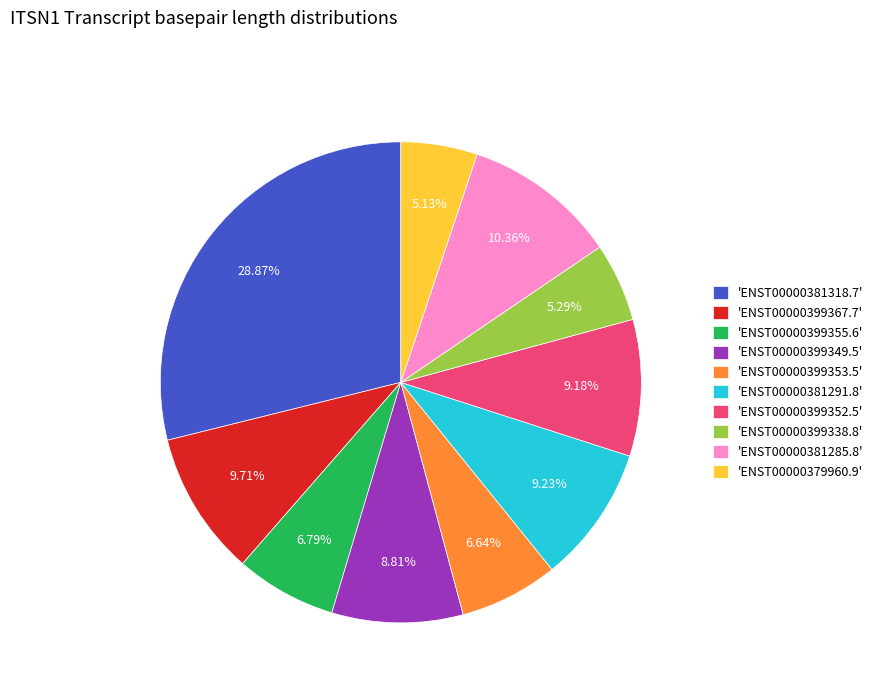

Is 'ENST00000399353.5' the majority of the pie?

No